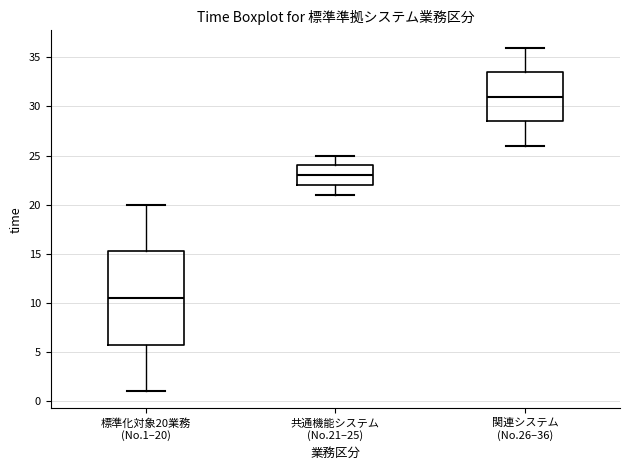

Comparing the boxes themselves (not the whiskers), which one is the tallest?

標準化対象20業務 (No.1–20)